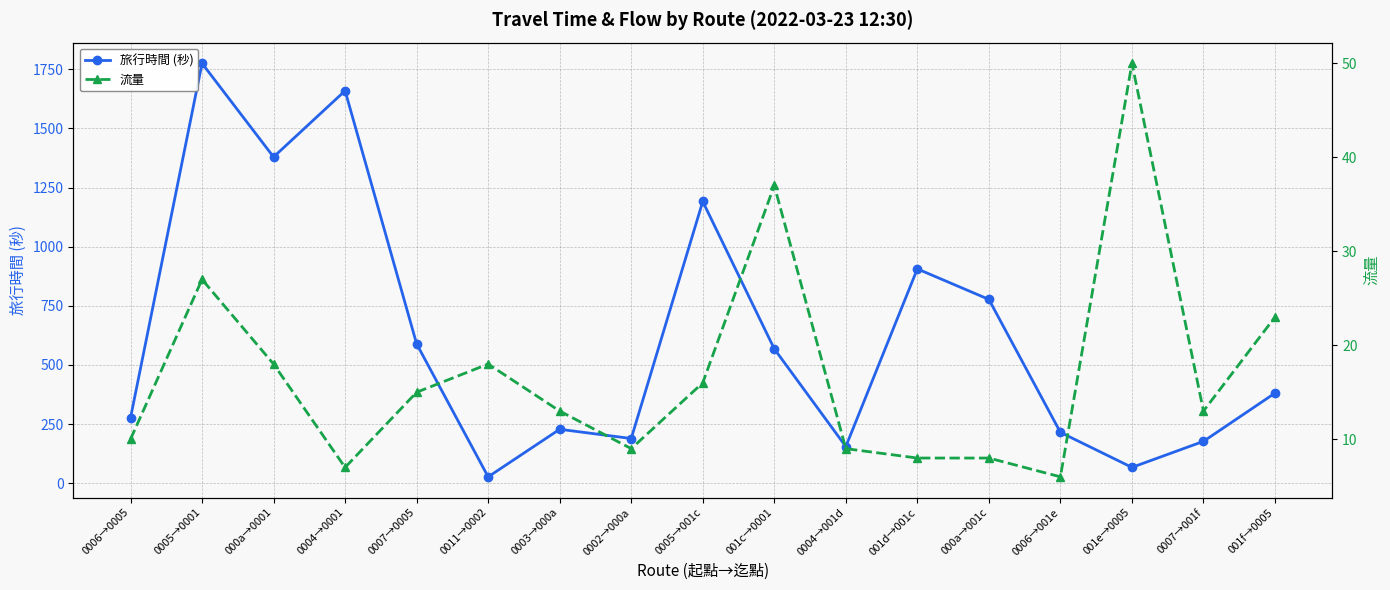

Where is the first local maximum for 流量?

0005→0001